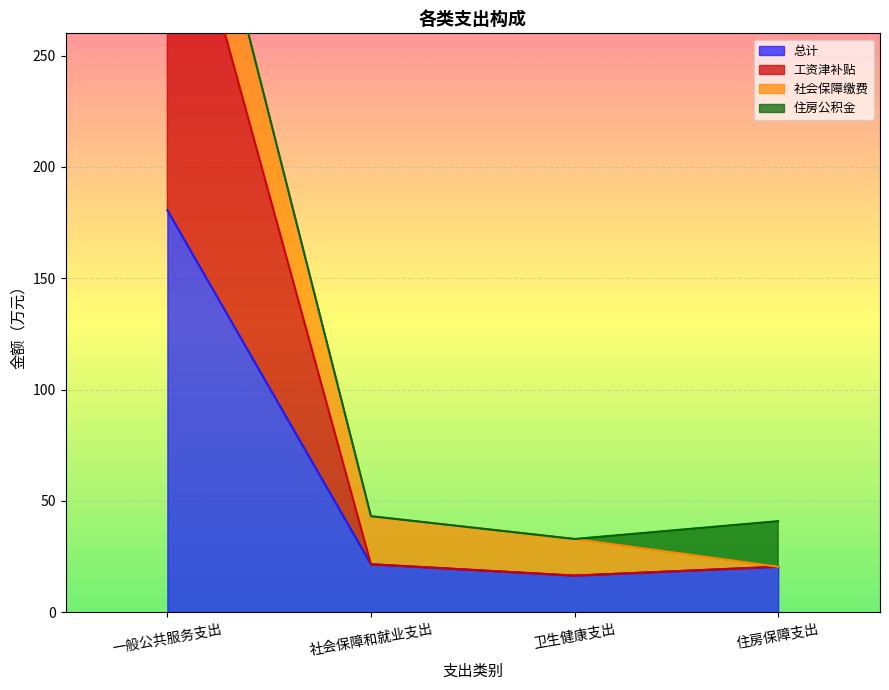

Which series has the largest total across all categories?

工资津补贴